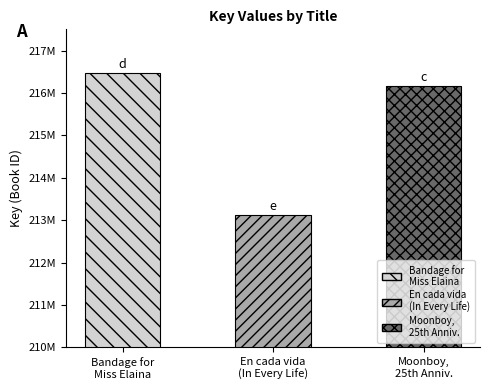

List the labels in order of value, largest first.

Bandage for Miss Elaina, Moonboy, 25th Anniversary Edition, En cada vida (In Every Life)